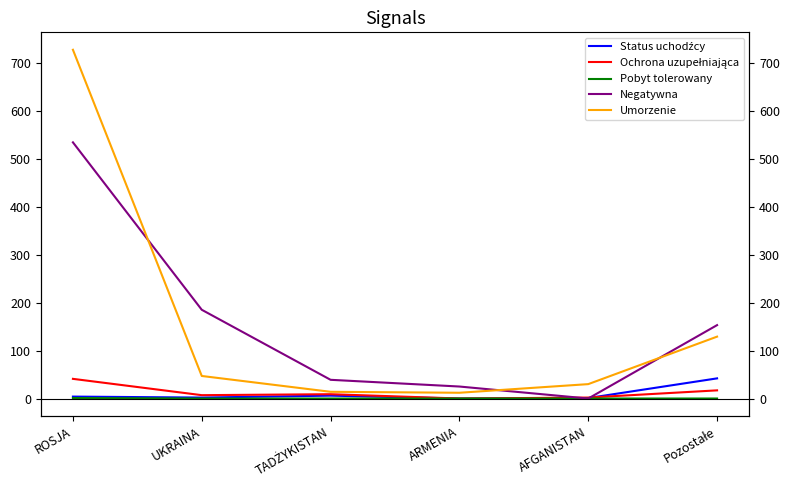

At which category is the sum across all series the highest?

ROSJA